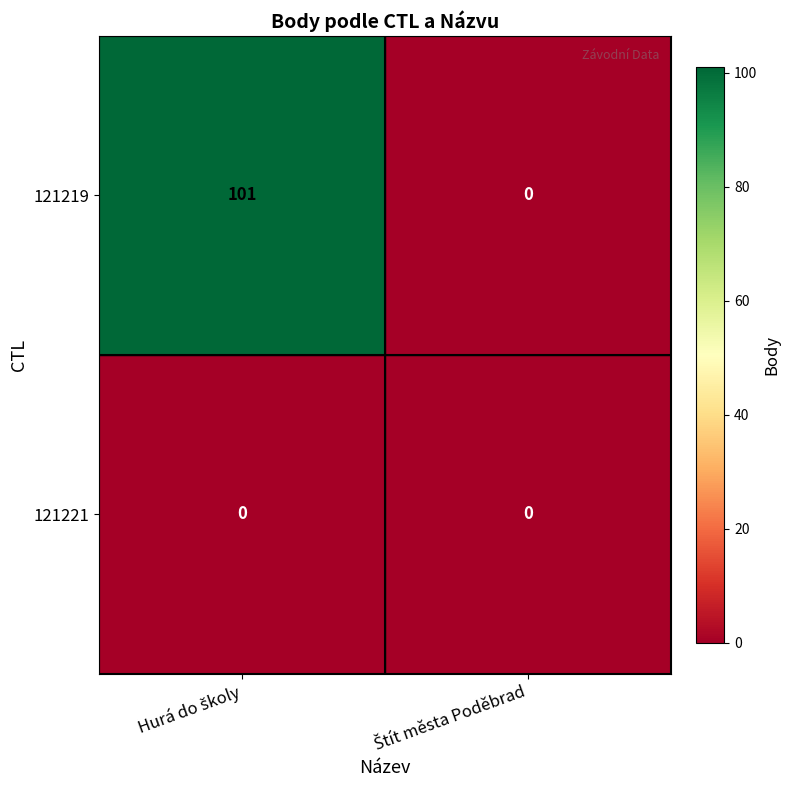

Which series has the largest total across all categories?

121219